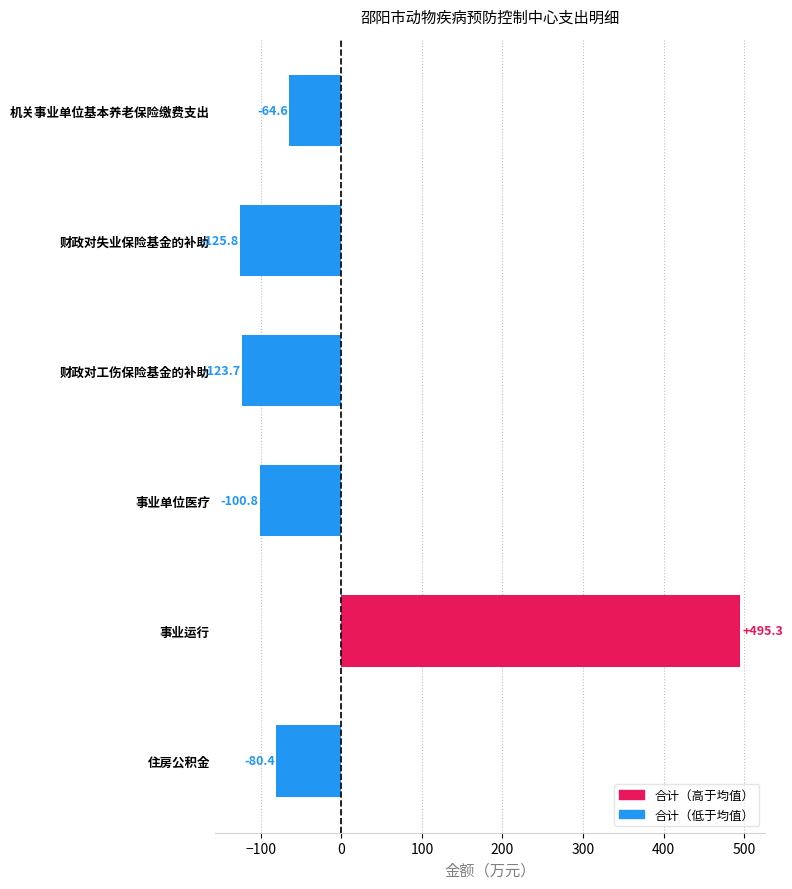

Reading top to bottom, what are all the values shown in this chart?

机关事业单位基本养老保险缴费支出=-64.6	财政对失业保险基金的补助=-125.8	财政对工伤保险基金的补助=-123.7	事业单位医疗=-100.8	事业运行=495.3	住房公积金=-80.4